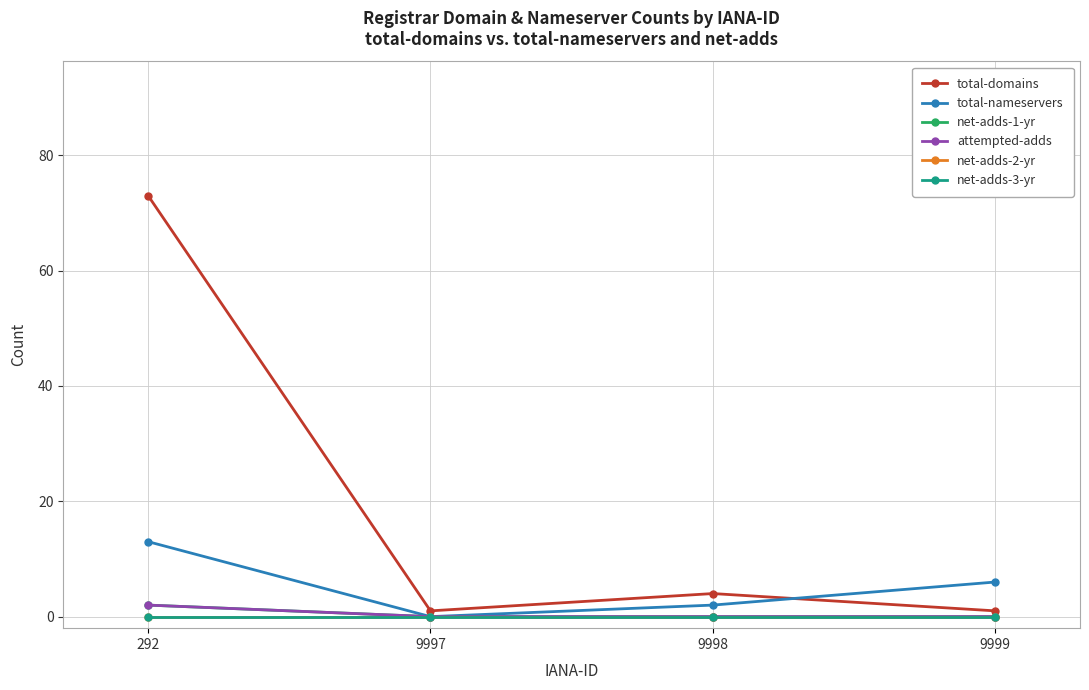

Reading right to left, extract all data points from this chart.

total-domains: 9999=1	9998=4	9997=1	292=73
total-nameservers: 9999=6	9998=2	9997=0	292=13
net-adds-1-yr: 9999=0	9998=0	9997=0	292=2
attempted-adds: 9999=0	9998=0	9997=0	292=2
net-adds-2-yr: 9999=0	9998=0	9997=0	292=0
net-adds-3-yr: 9999=0	9998=0	9997=0	292=0